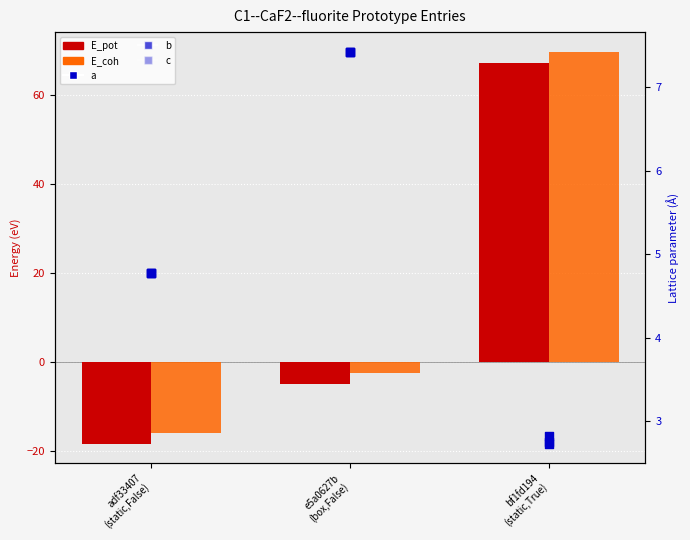

At which category is the sum across all series the highest?

bf1fd194
(static,True)